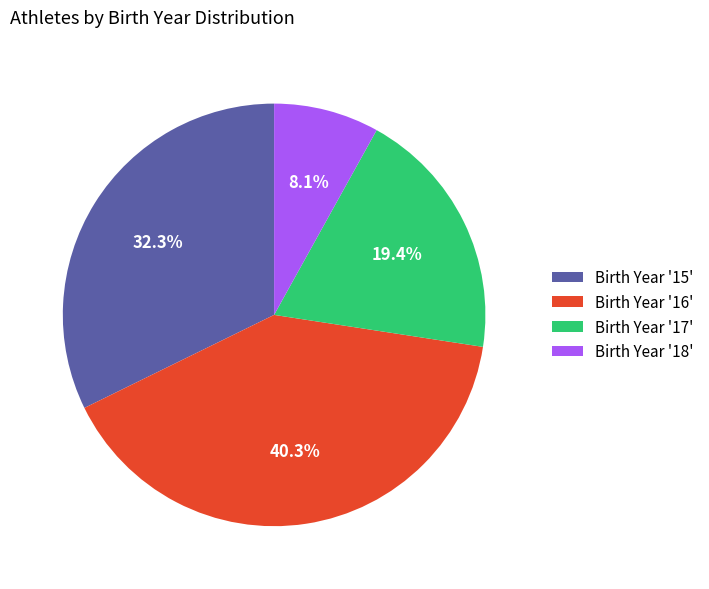

How many slices are in this pie chart?

4